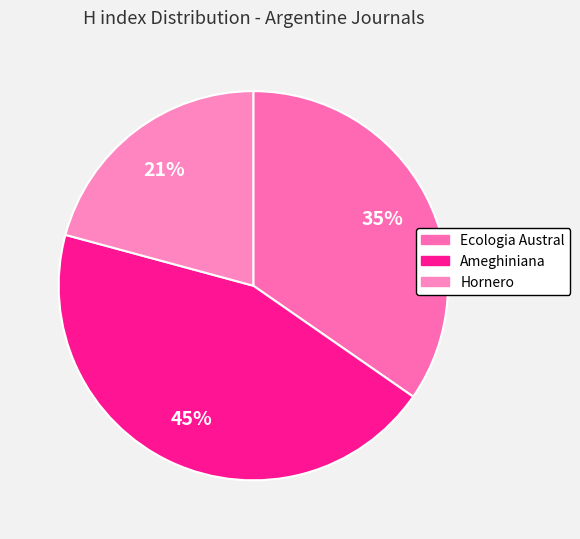

Approximately how many times larger is the value at Ecologia Austral compared to Ameghiniana?

0.8